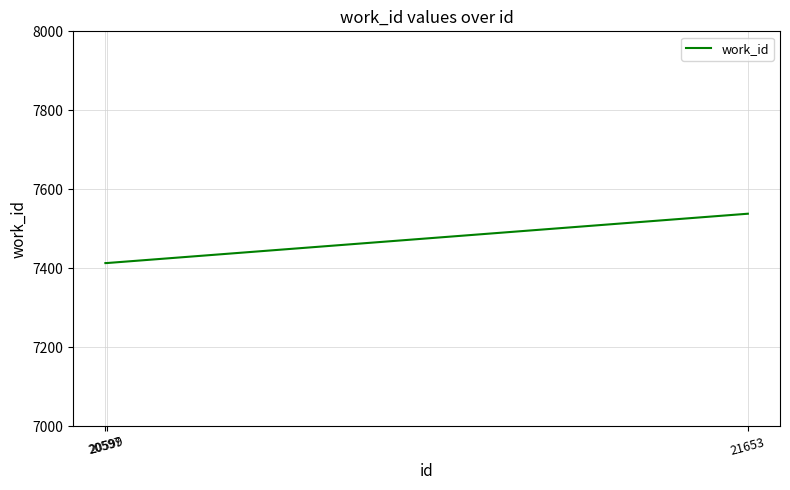

Count the values in the range 7413 to 7538.

3